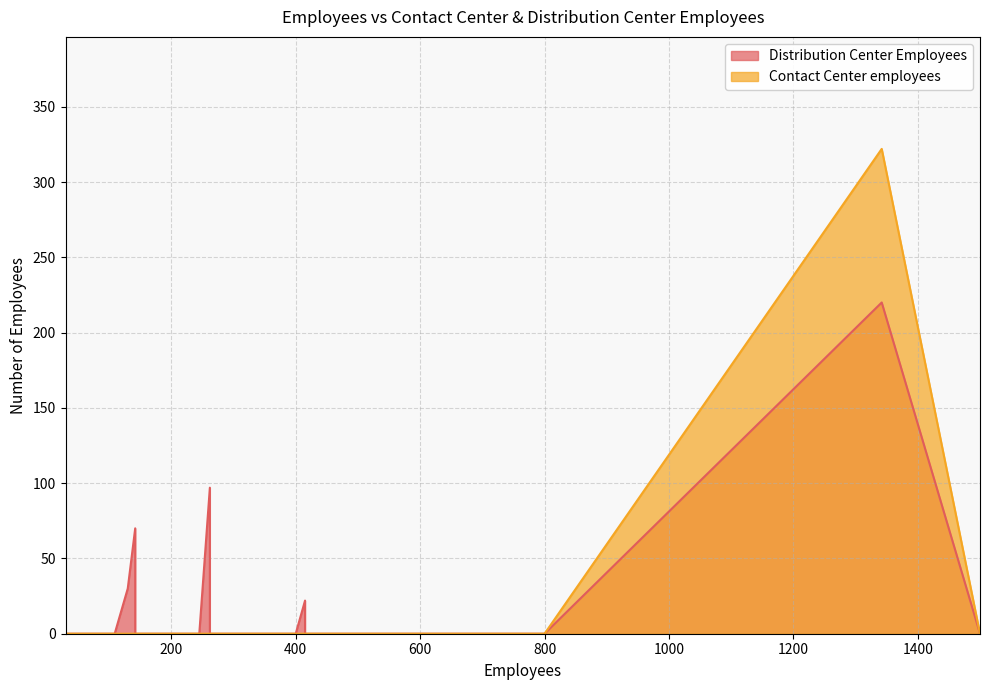

Rank the categories by Contact Center employees value from highest to lowest.

1342, 229, 83, 43, 167, 50, 400, 100, 1500, 102, 650, 142, 109, 486, 130, 278, 548, 142, 185, 262, 38, 630, 800, 245, 100, 32, 315, 262, 60, 212, 550, 600, 347, 30, 415, 101, 425, 195, 415, 101